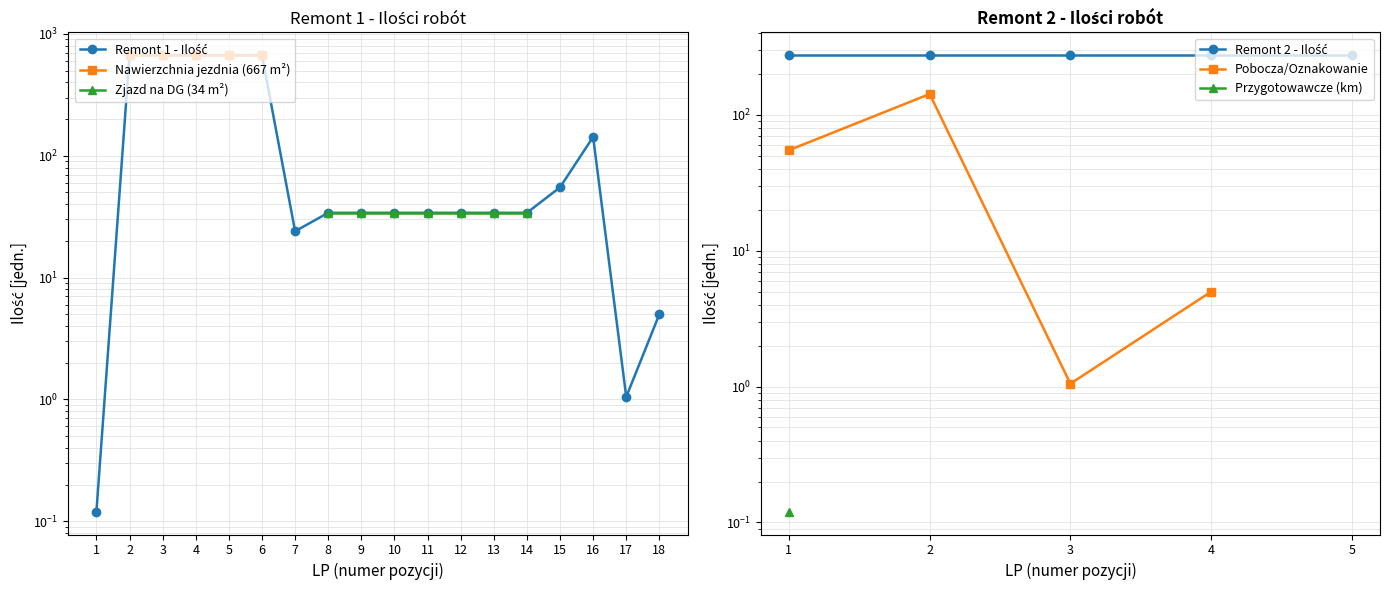

List the labels in order of value, smallest first.

1, 17, 18, 7, 8, 9, 10, 11, 12, 13, 14, 15, 16, 2, 3, 4, 5, 6